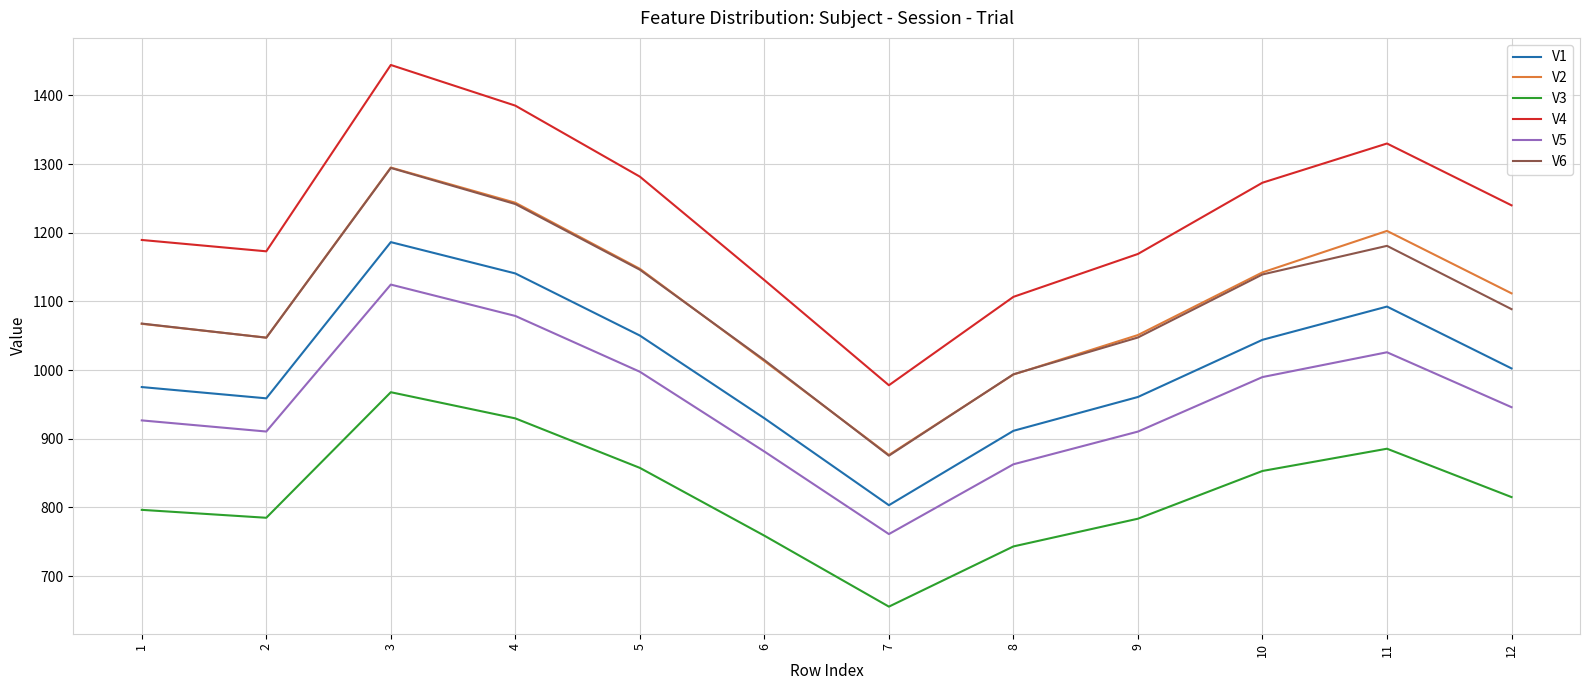

Which series has the largest total across all categories?

V4